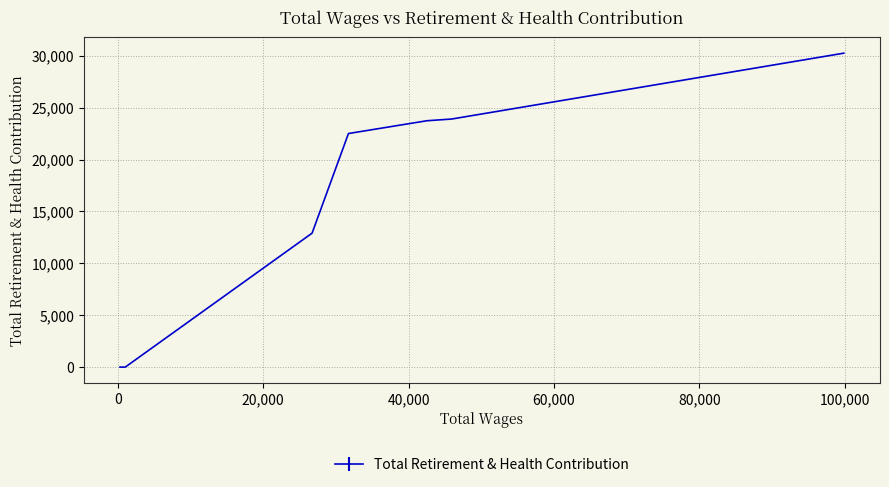

Count the number of data series in this chart.

1